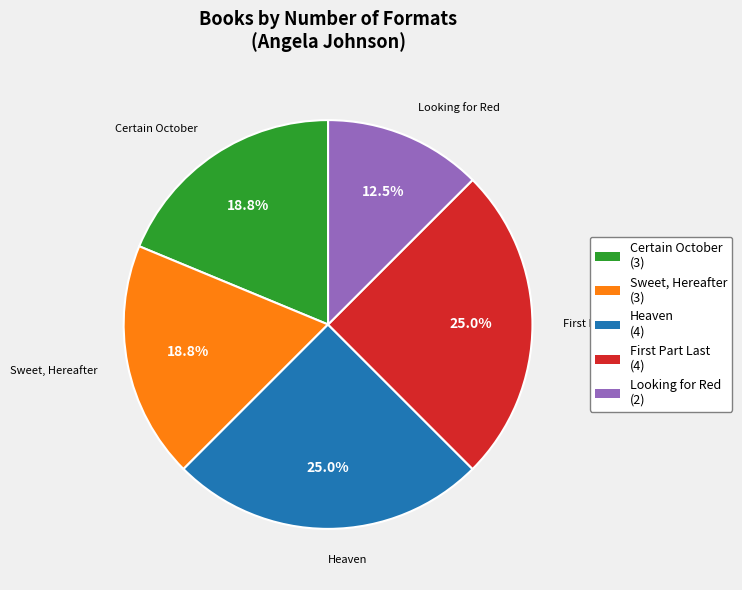

Approximately how many times larger is the value at Heaven compared to Looking for Red?

2.0